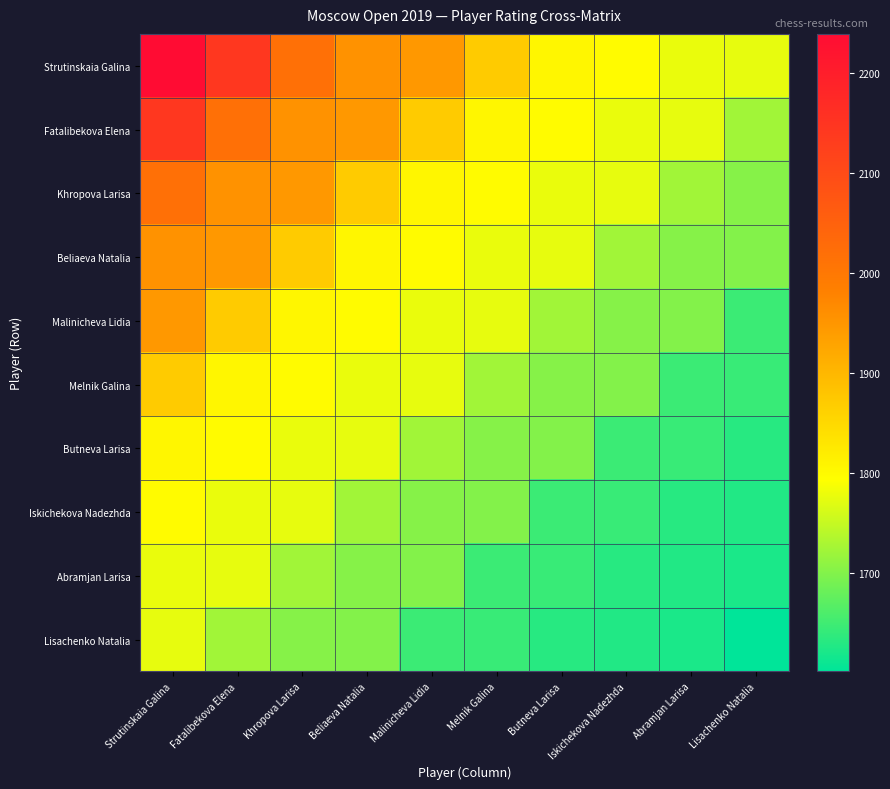

At which category does the chart reach its minimum across all series?

Lisachenko Natalia